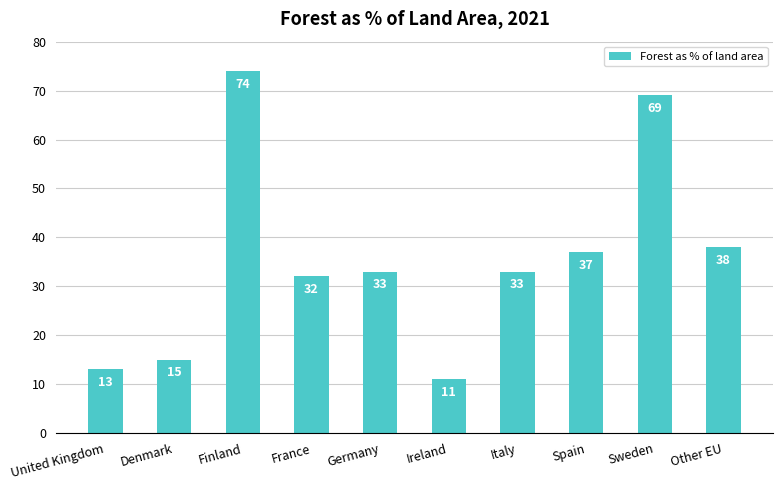

What is the sum of all values?

355